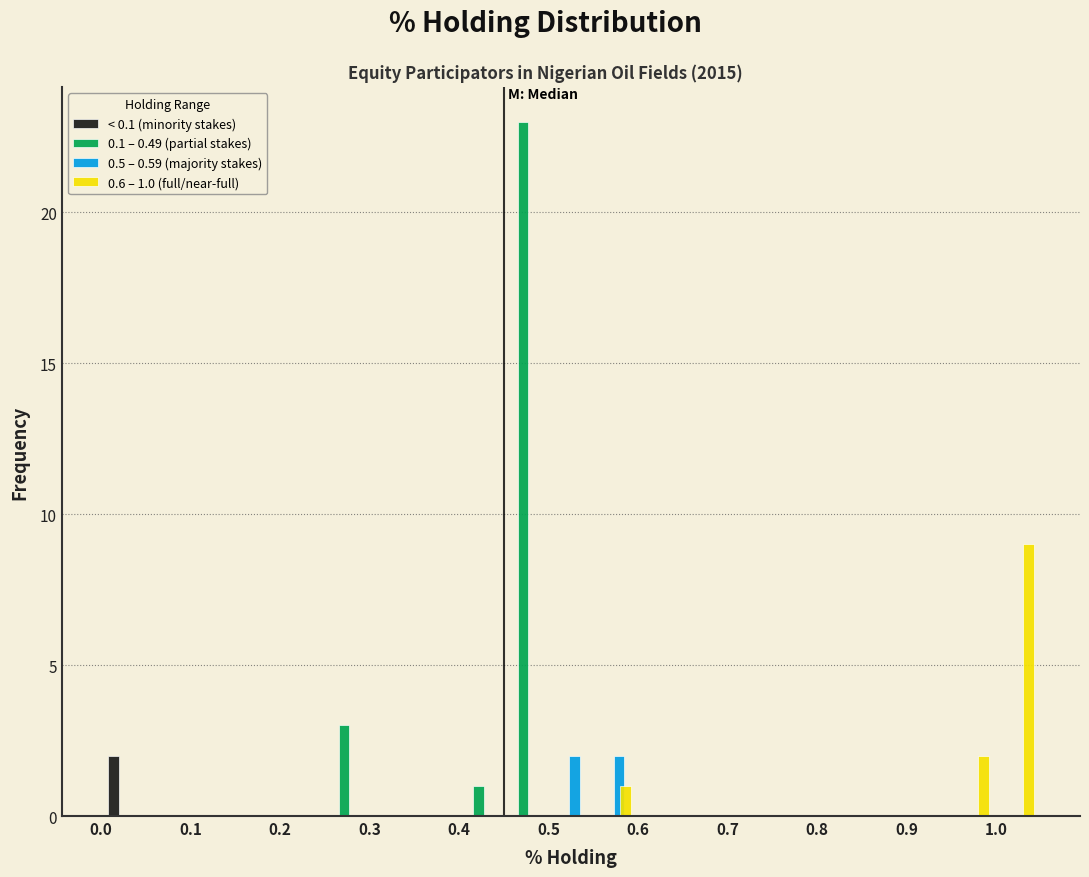

In the < 0.1 (minority stakes) series, which range on the x-axis has the tallest bar?

0.00 to 0.05